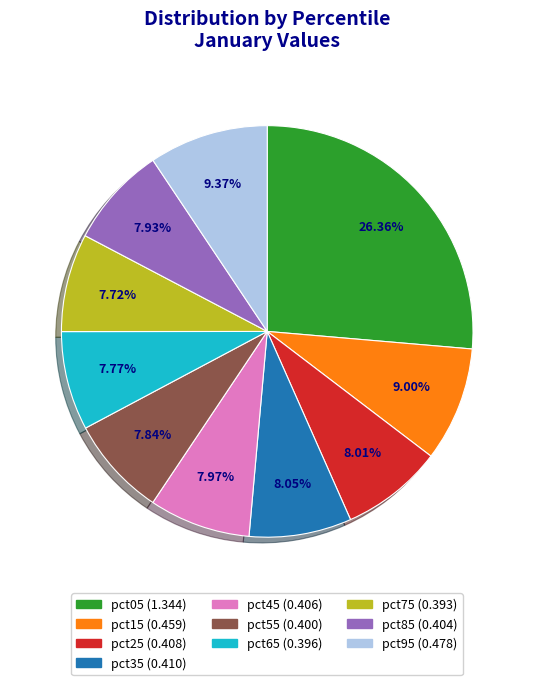

Which has a higher value, pct05 or pct45?

pct05